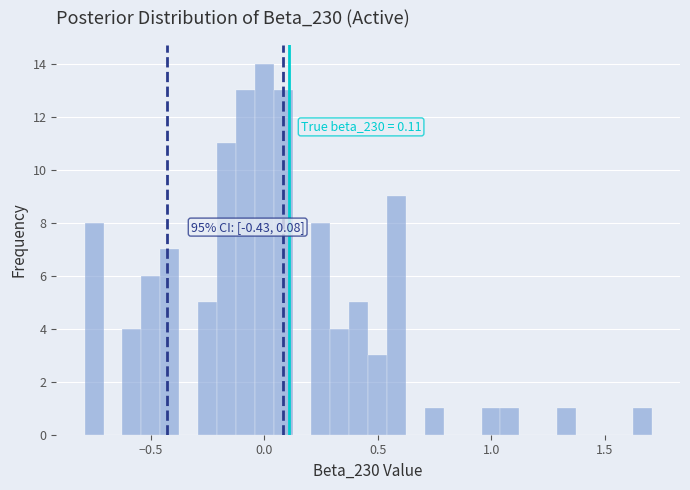

Around what value on the x-axis is the tallest bar? Give the approximate position of its centre, as read against the axis.

0.00